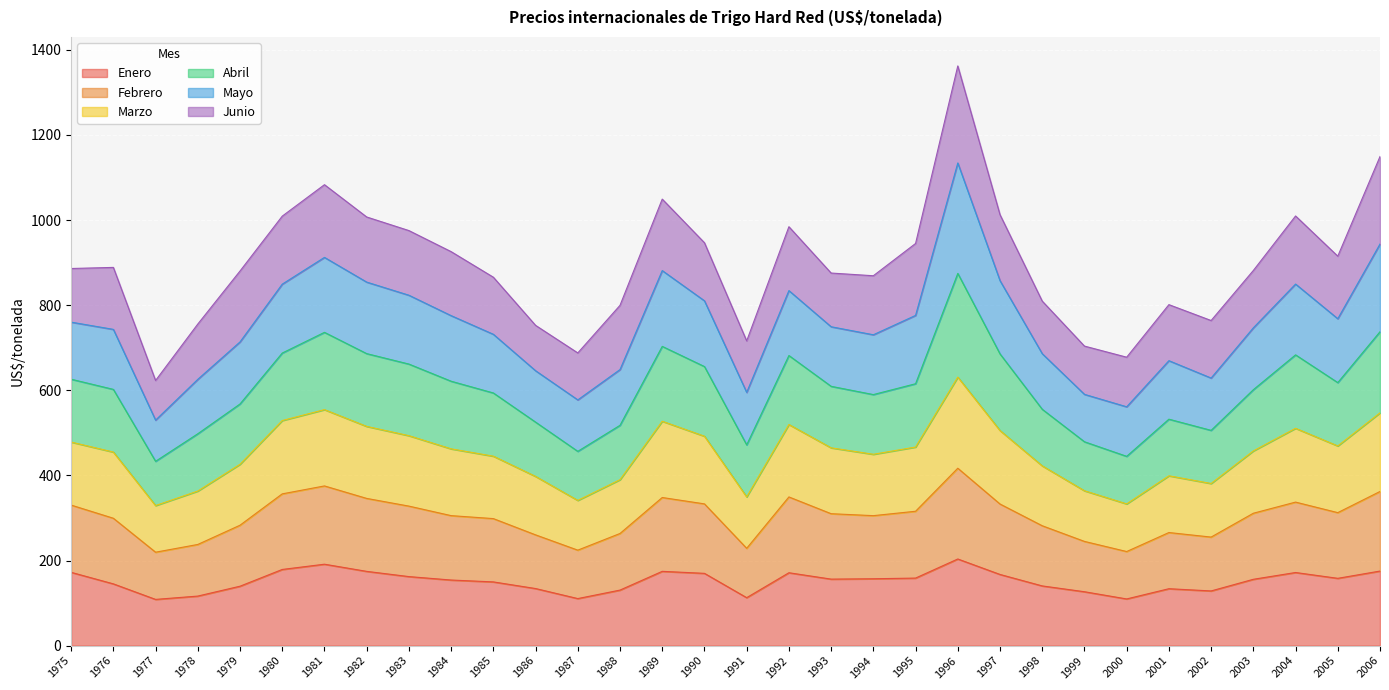

At which category is the sum across all series the highest?

1996